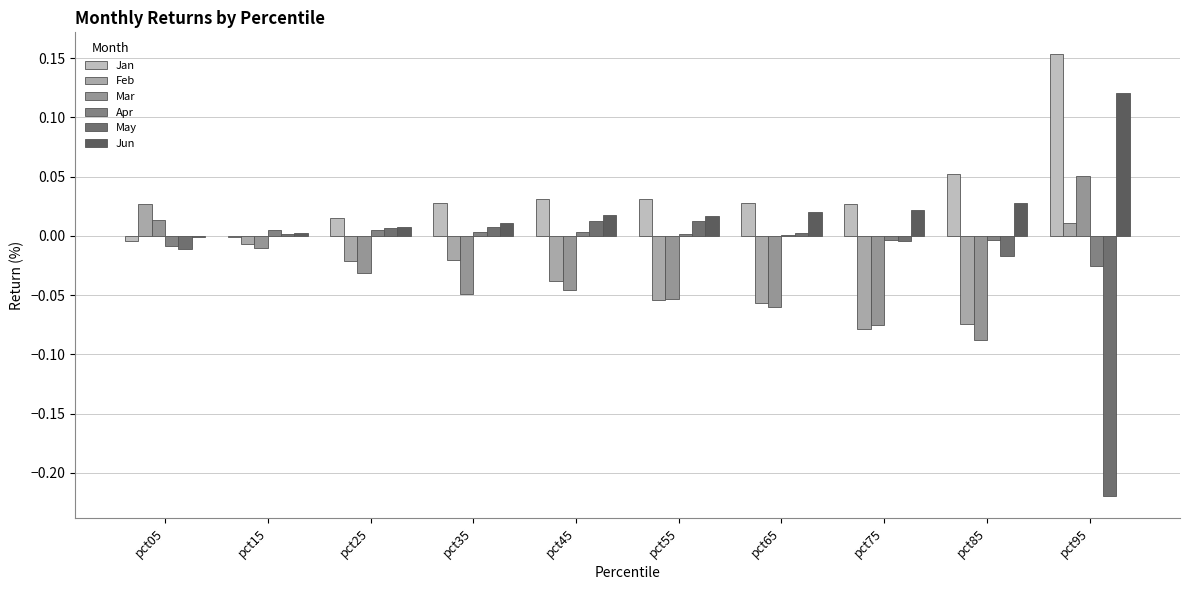

Which series has the largest range (max minus min)?

May